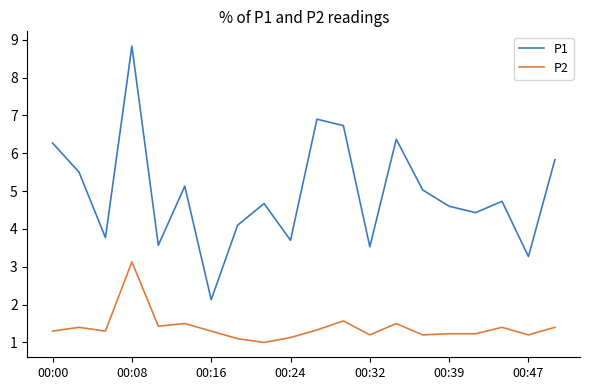

Which series has the largest total across all categories?

P1